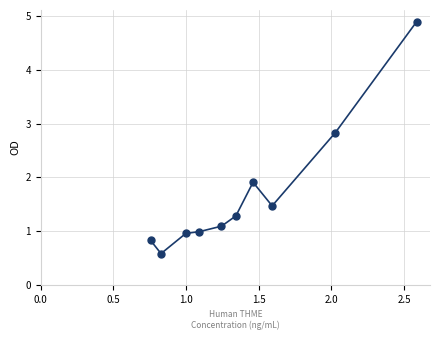

What Y value in the scatter plot is closest to 2?

1.9